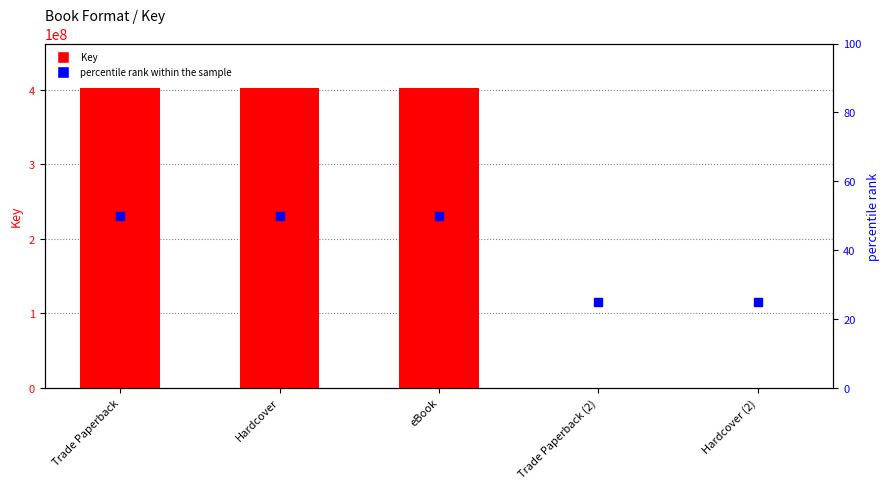

Which series contains the highest Y value?

Key